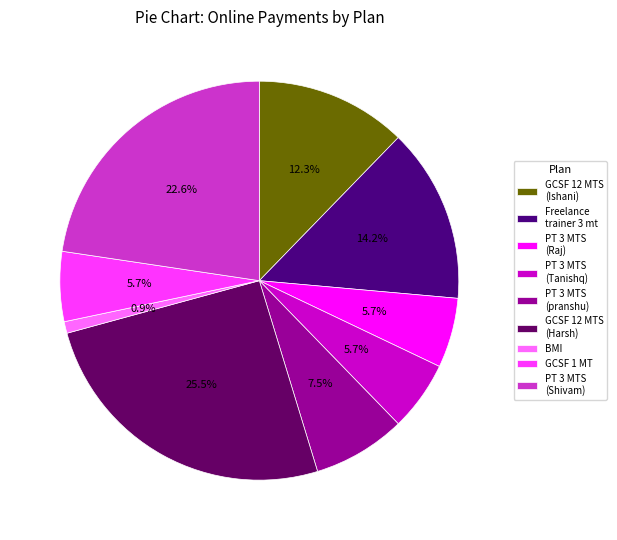

Which category has the biggest portion of the pie?

GCSF 12 MTS (Harsh)